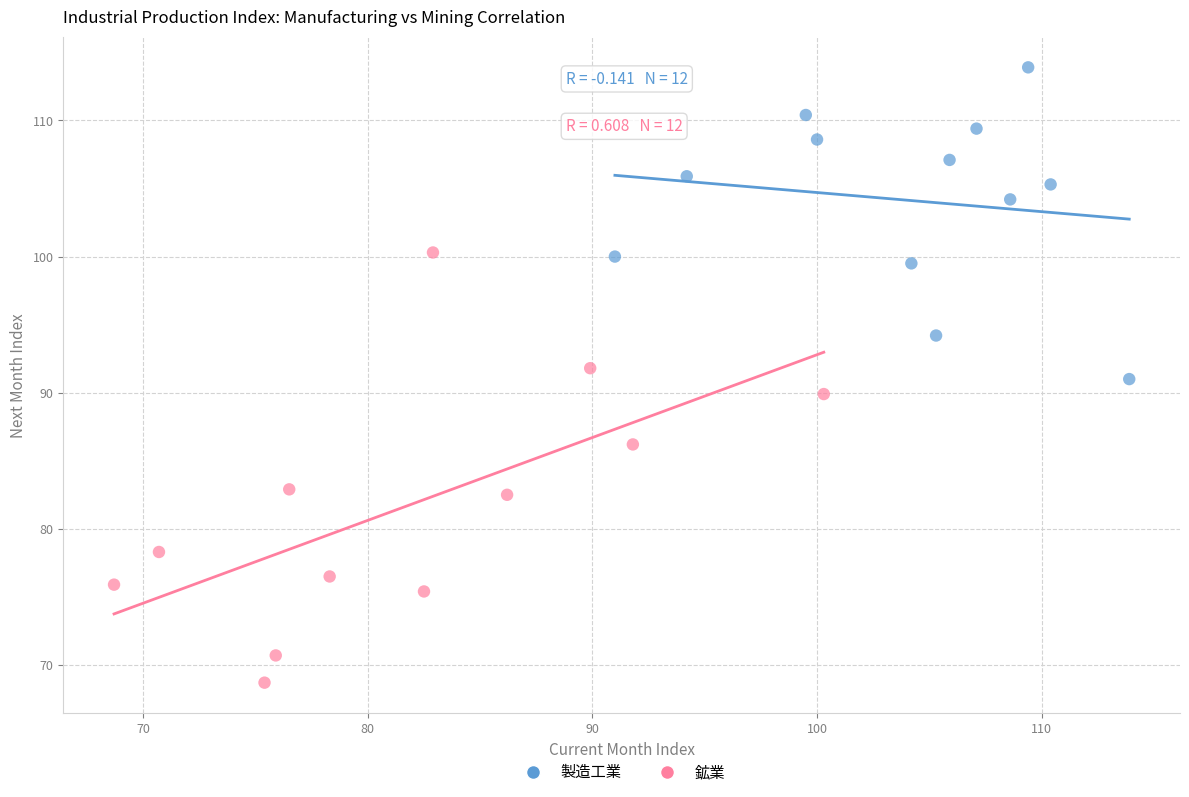

Which series has the widest spread of Y values?

鉱業